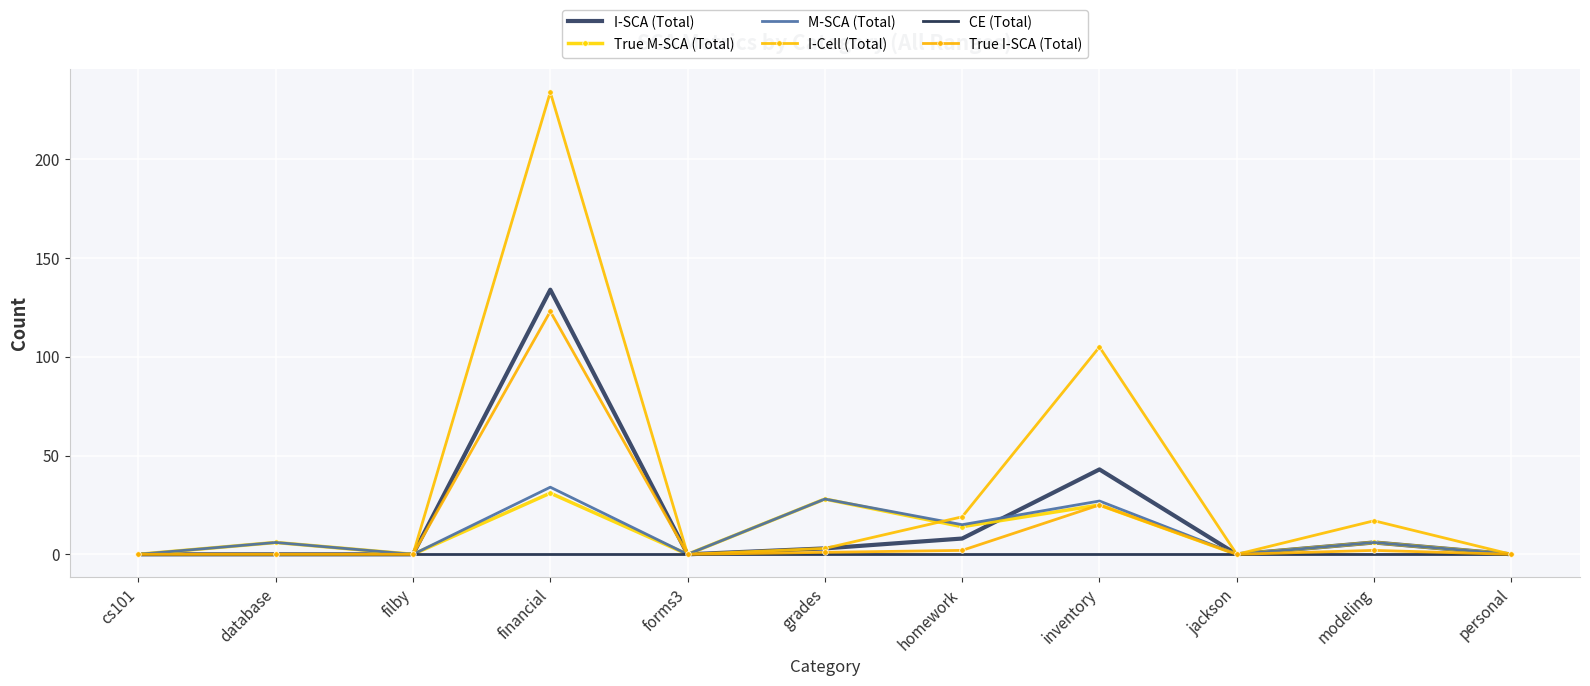

At which label does CE (Total) reach its peak?

cs101